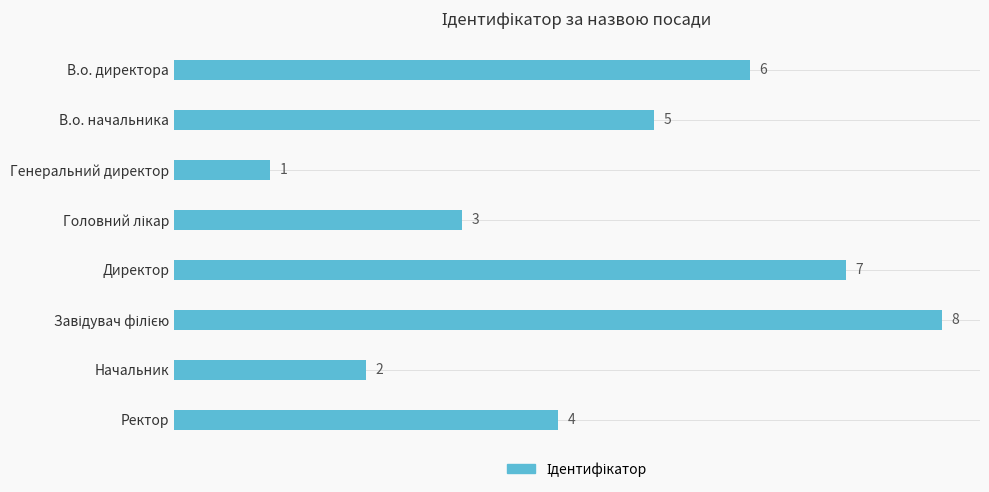

The chart shows a value of 4 at Ректор. True or false?

True